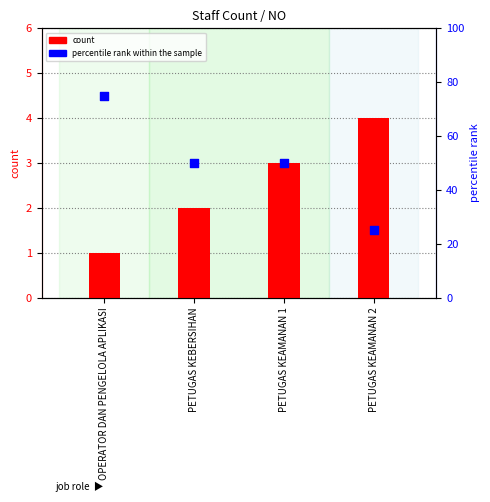

At which category is the sum across all series the highest?

OPERATOR DAN PENGELOLA APLIKASI